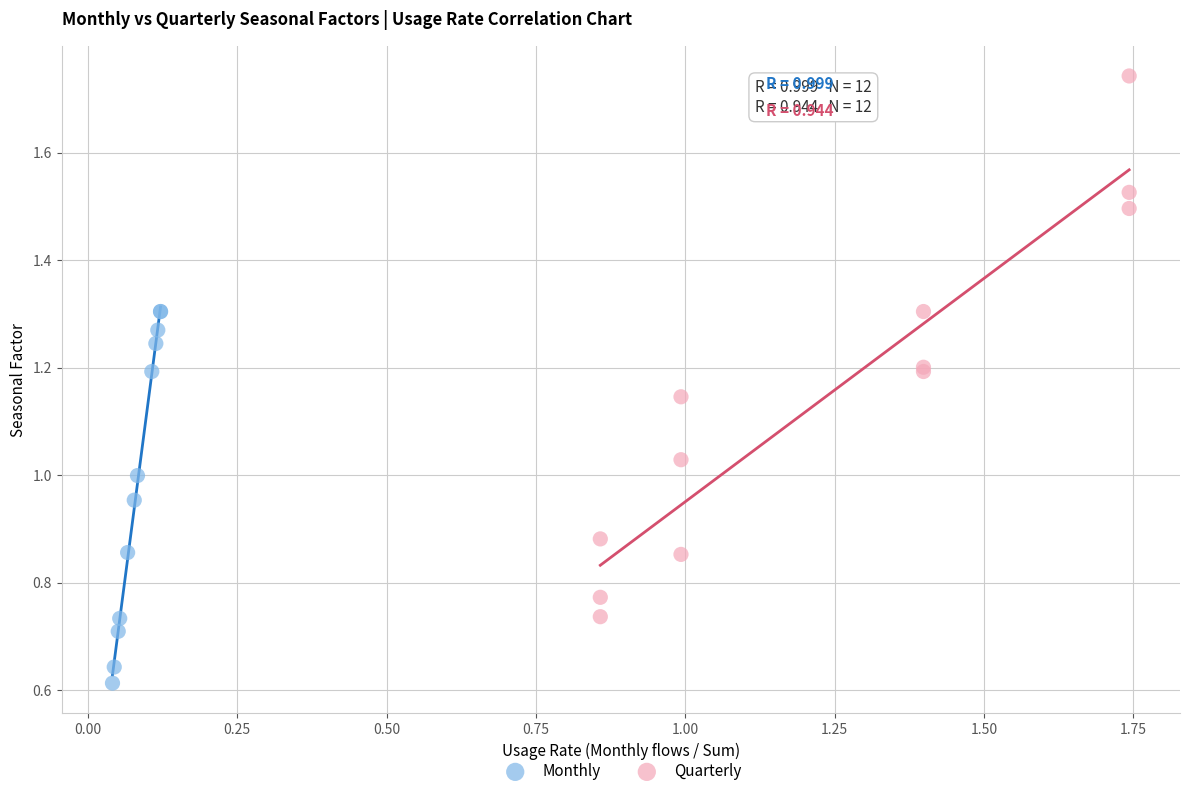

What are all the series names shown in the legend?

Monthly, Quarterly